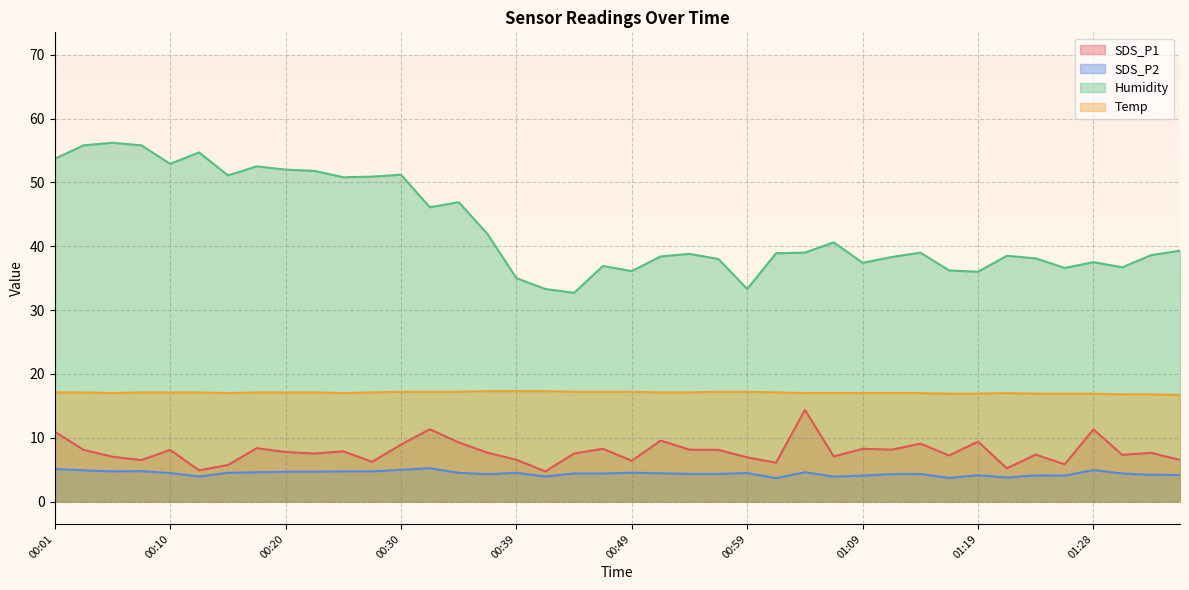

How many series are shown in this chart?

4